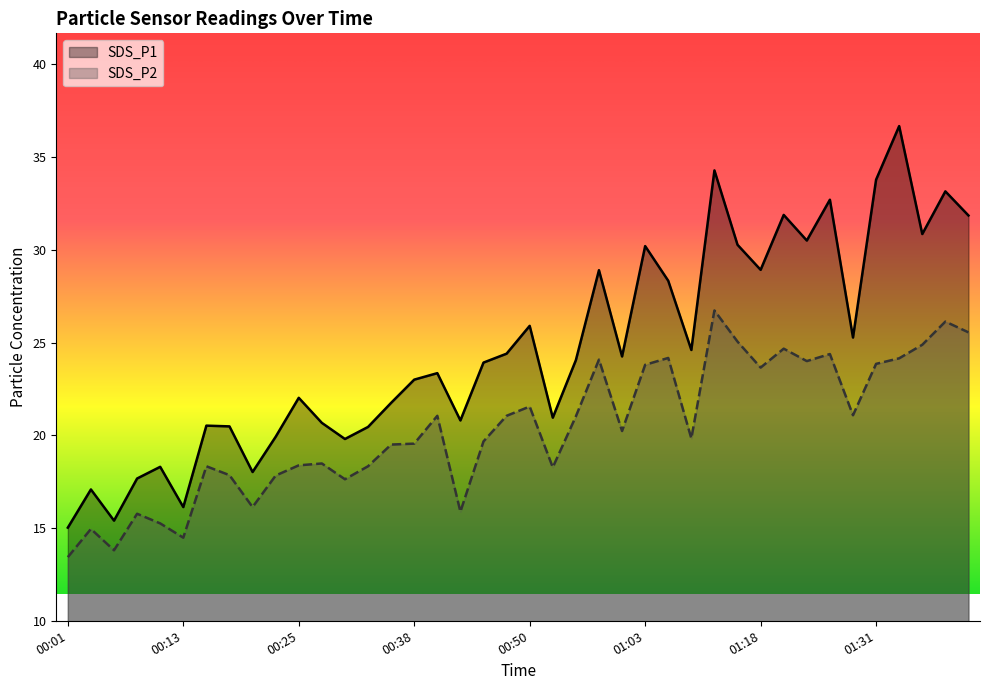

What is the difference between the maximum and minimum values in the SDS_P2 series?

13.3